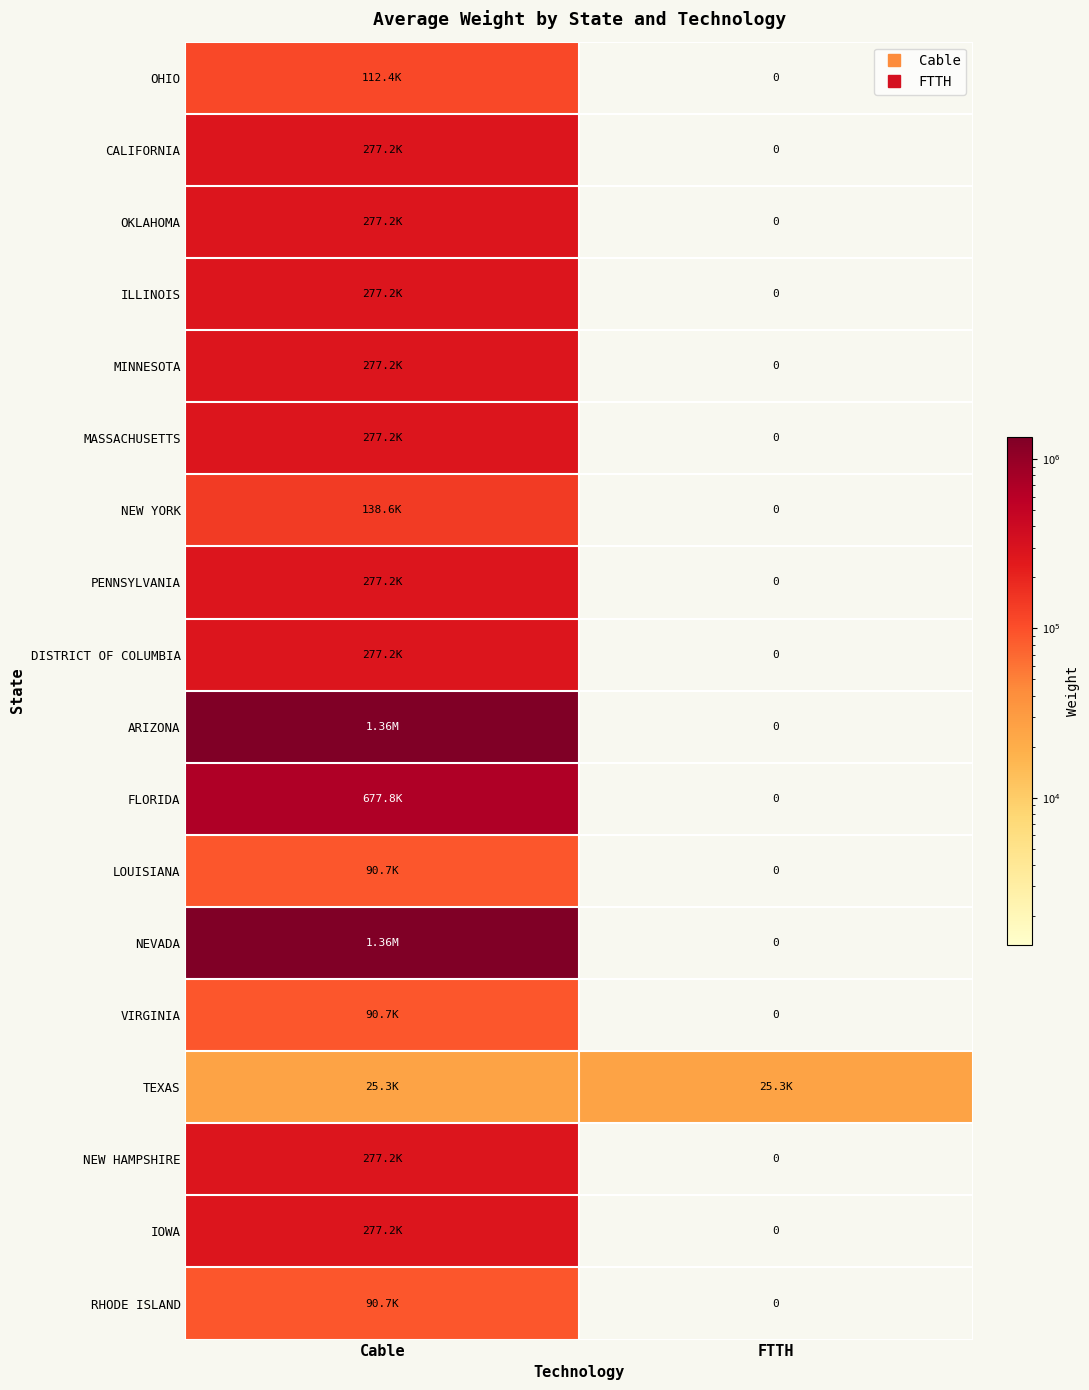

What is the difference between the highest and lowest values at FTTH?

25284.9